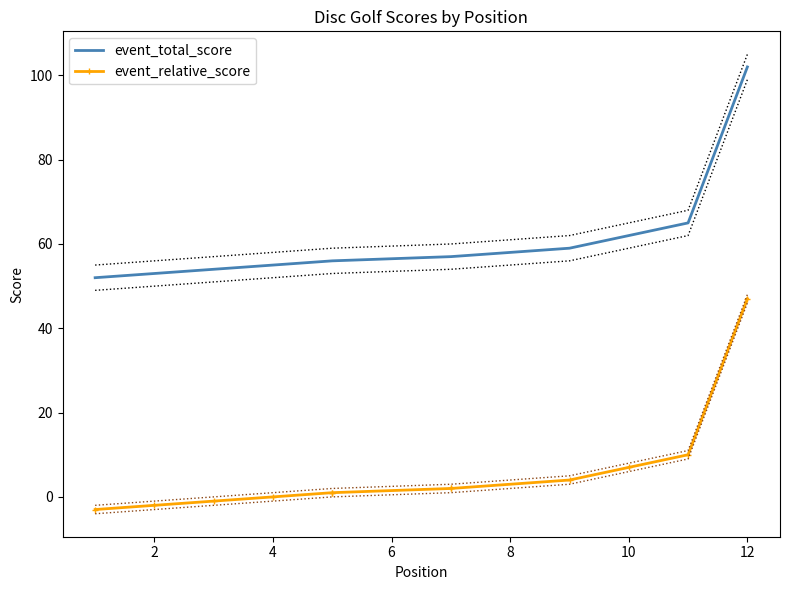

The event_relative_score series shows 2 at 8. True or false?

False